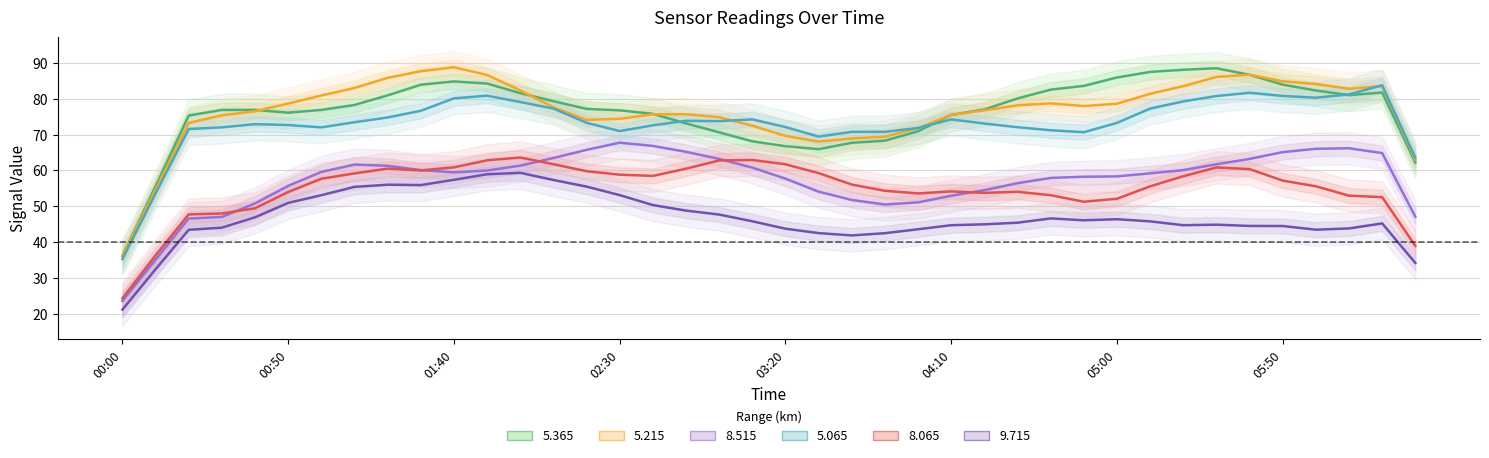

True or false: 5.065 and 9.715 intersect in this chart.

False